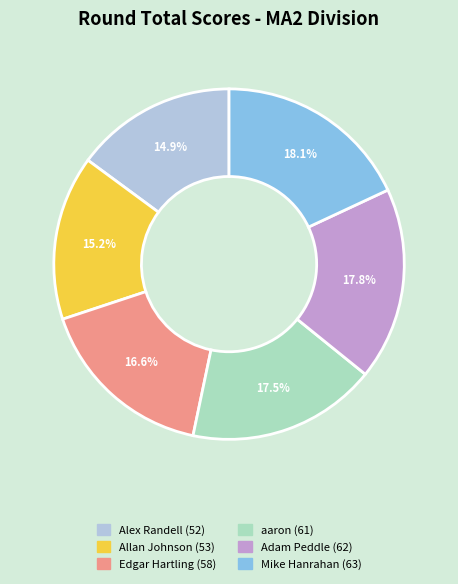

Approximately how many times larger is the value at Mike Hanrahan compared to Allan Johnson?

1.2